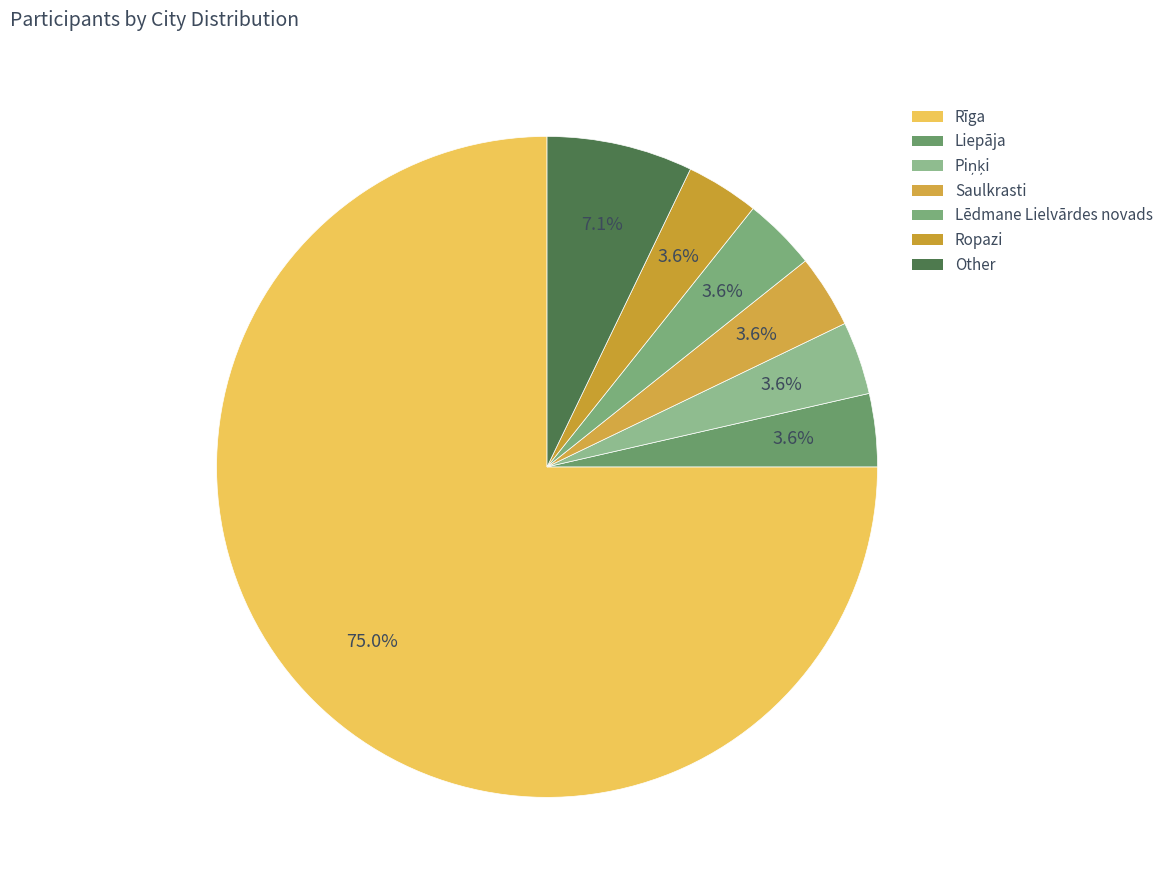

True or false: Lēdmane Lielvārdes novads accounts for 4% of the total.

True